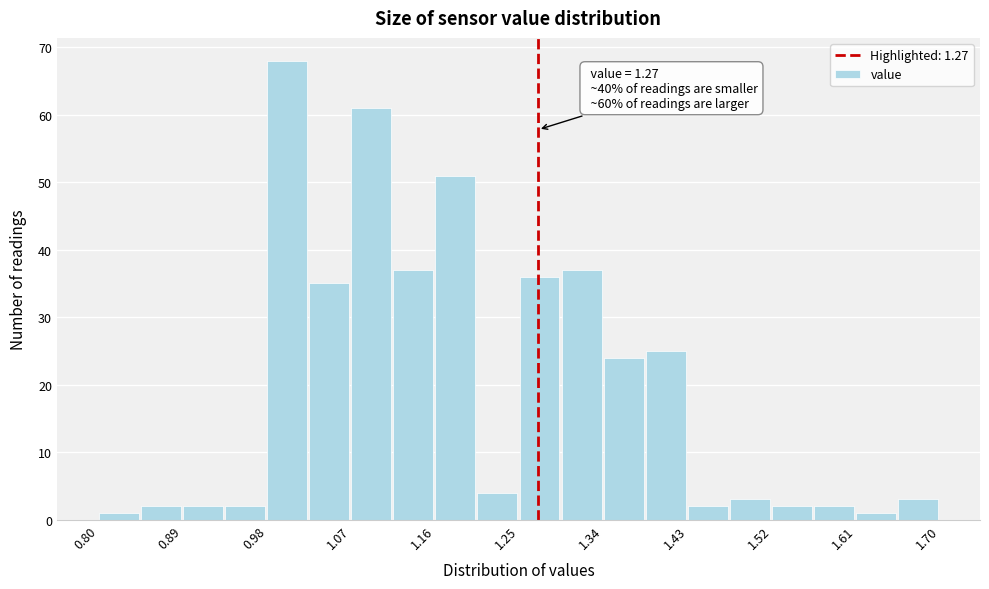

Which range on the x-axis has the tallest bar?

0.980 to 1.025